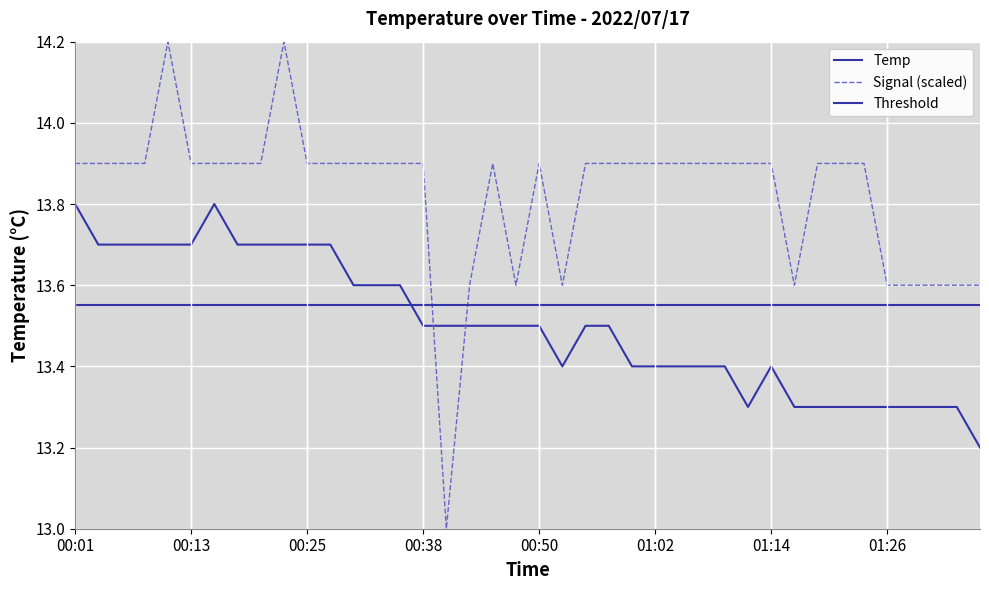

What is the sum of all values?

540.1